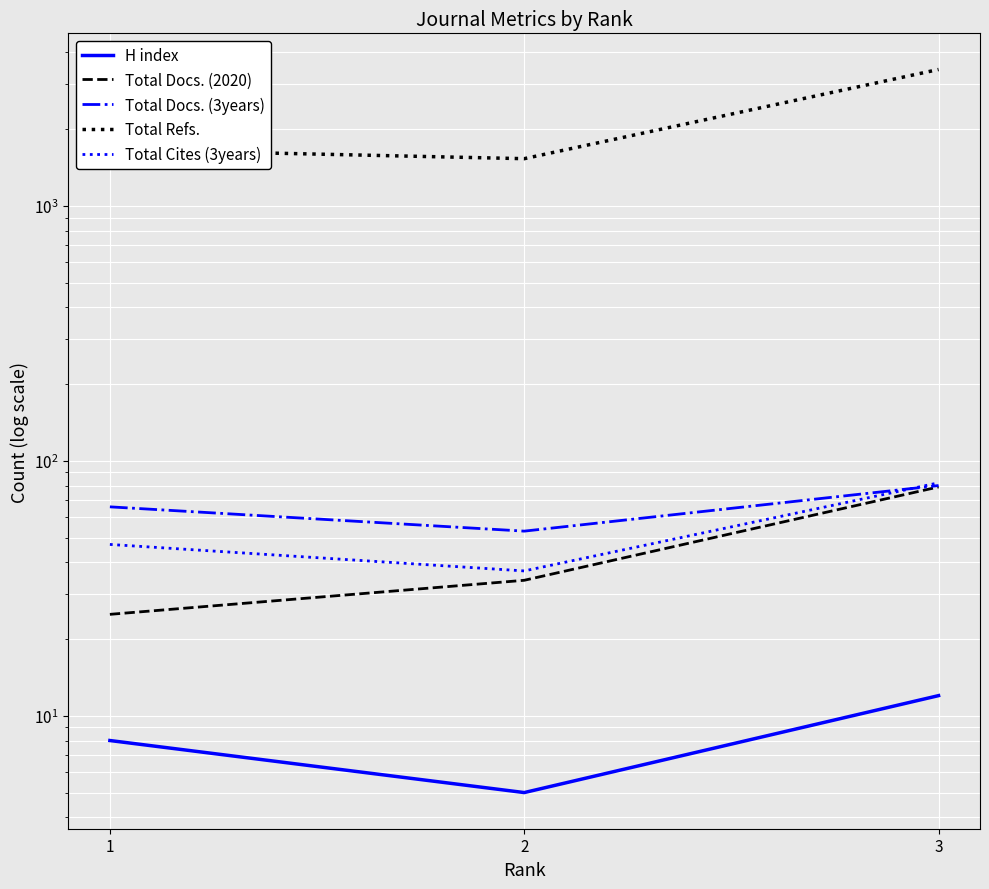

At which label is Total Docs. (2020) closest to 52?

2